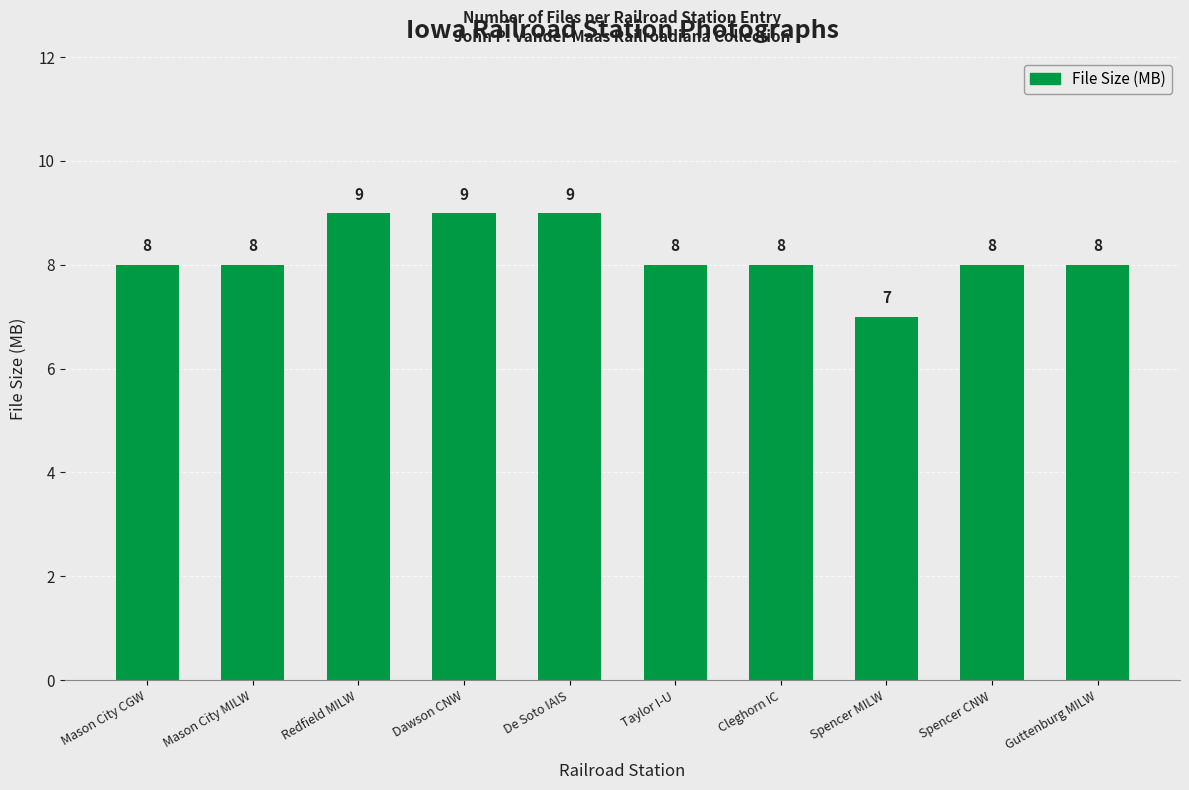

Read the value at De Soto IAIS.

9